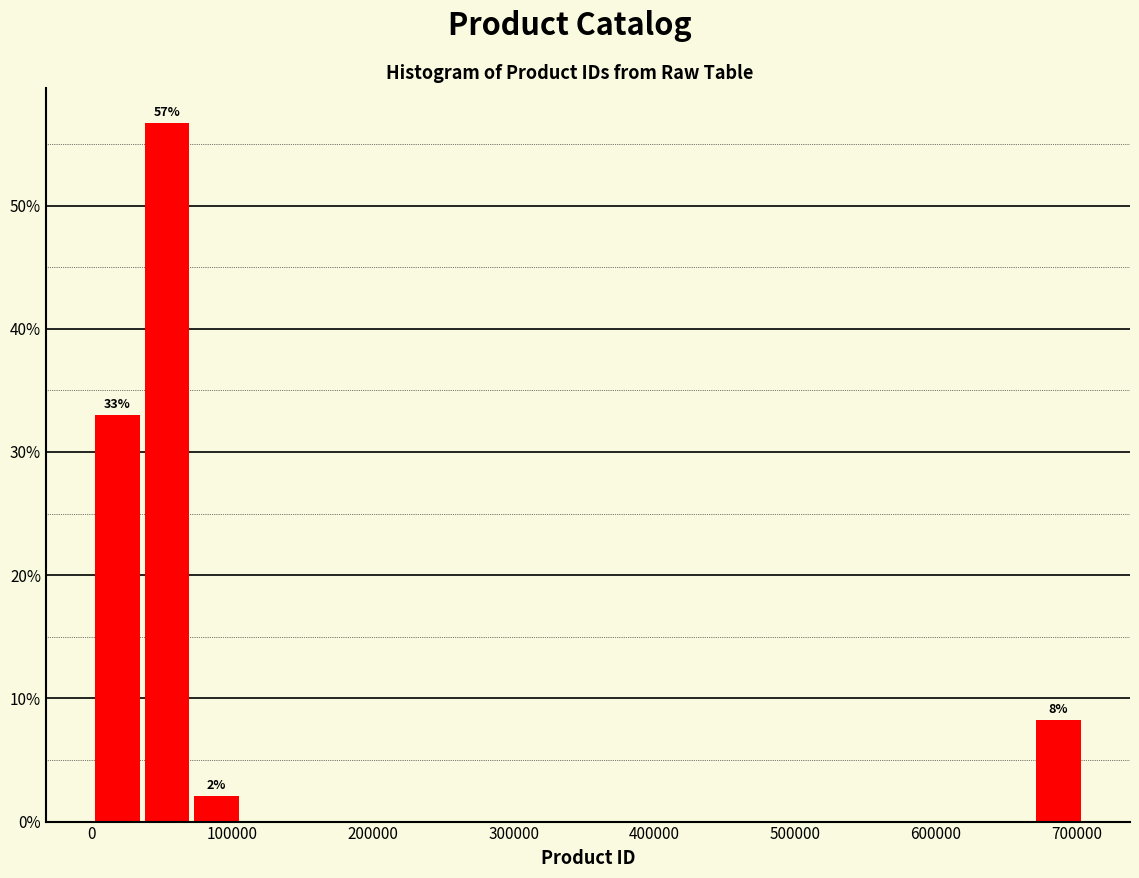

Around what value on the x-axis is the tallest bar? Give the approximate position of its centre, as read against the axis.

50000